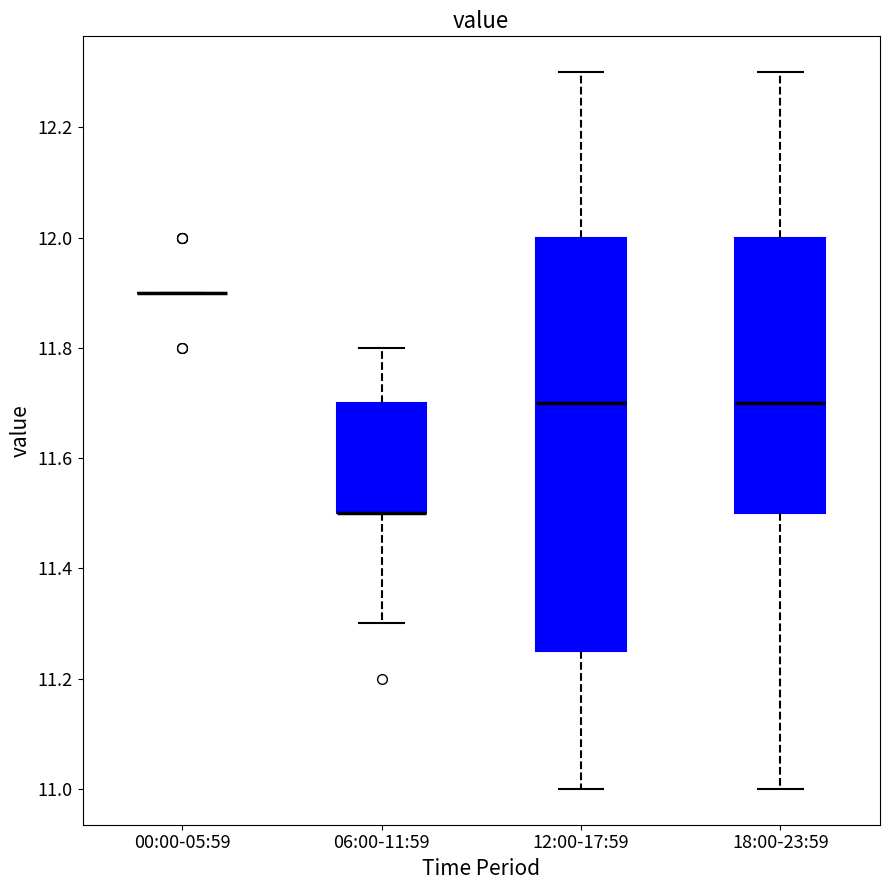

Reading left to right, read every box against the y-axis: the position of its median line, the range the box covers, and the ends of its whiskers. The values are not printed on the chart, so give them approximately, as read against the axis.

00:00-05:59: box collapsed to a line at 11.90, whiskers 11.90 to 11.90
06:00-11:59: median 11.50 (drawn on the box's lower edge), box 11.50 to 11.70, whiskers 11.30 to 11.80
12:00-17:59: median 11.70, box 11.26 to 12.00, whiskers 11.00 to 12.30
18:00-23:59: median 11.70, box 11.50 to 12.00, whiskers 11.00 to 12.30